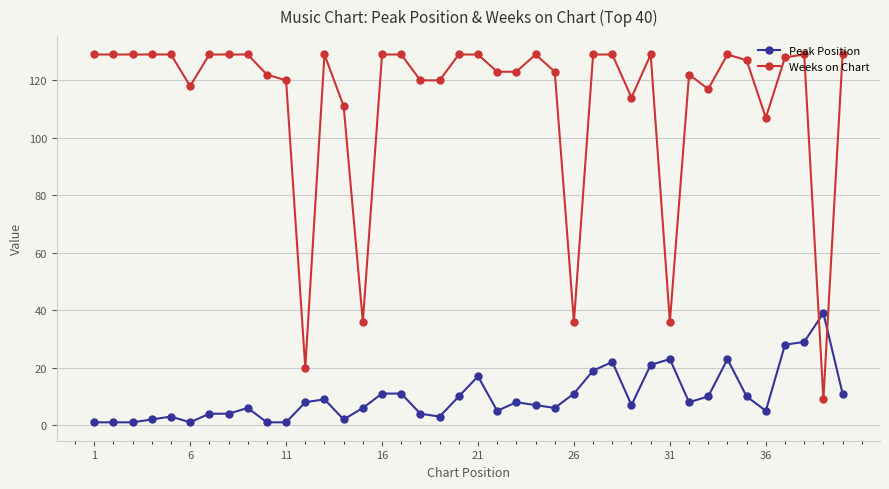

List the series in order of their overall mean, lowest first.

Peak Position, Weeks on Chart